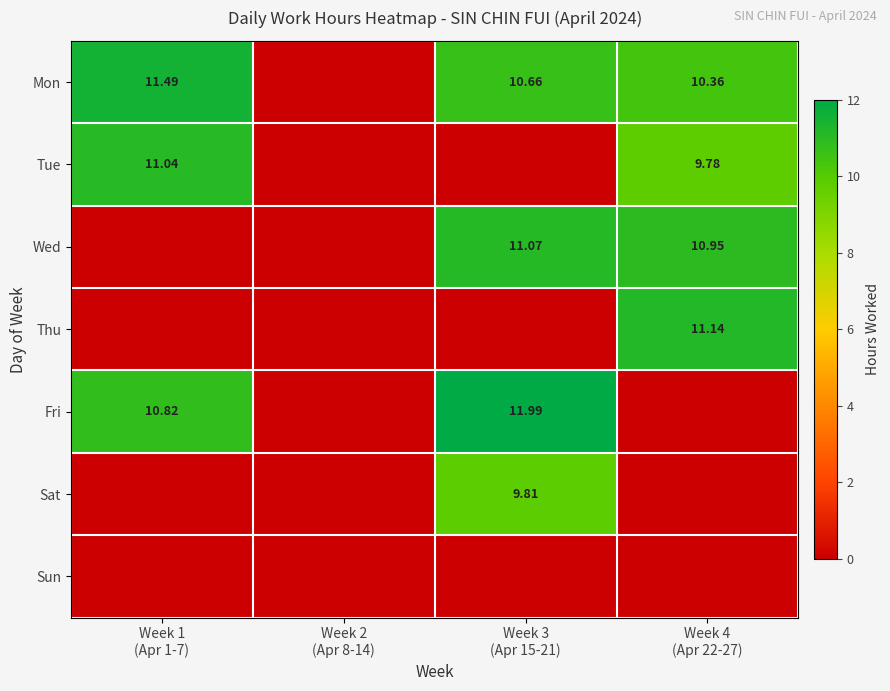

What is the sum of all Sat values?

9.8